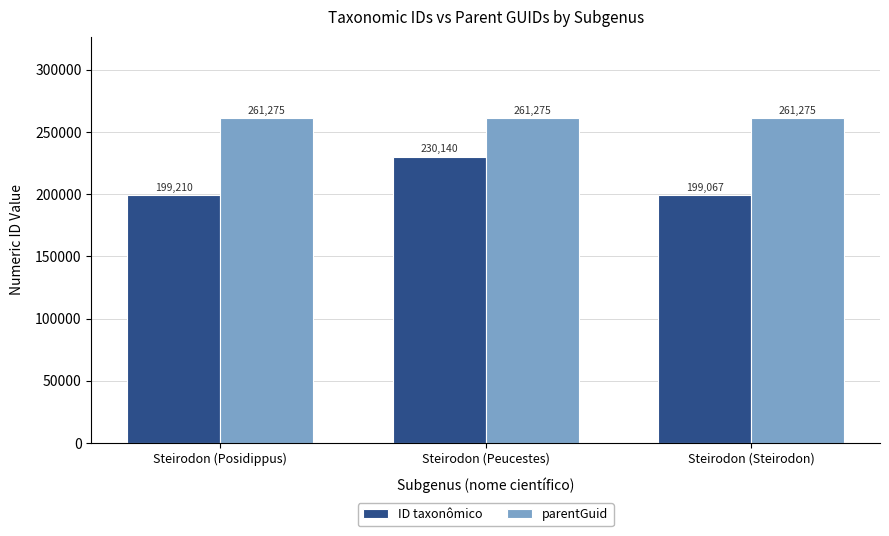

What is the value of the ID taxonômico bar at the 3rd from the left?

199067